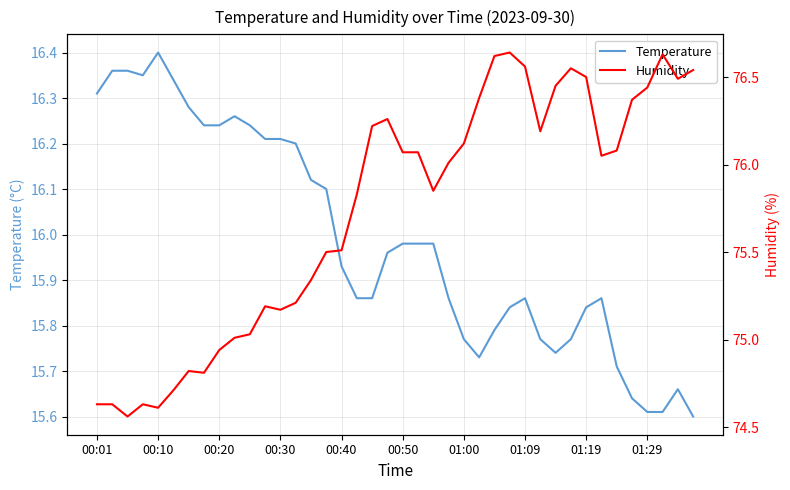

How many distinct data groups are displayed?

2